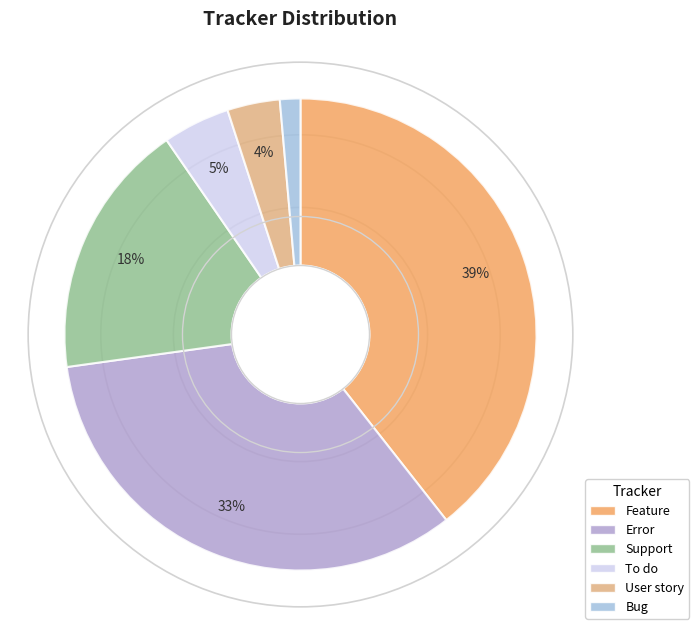

What is the ratio of the value at To do to the value at Support?

0.3